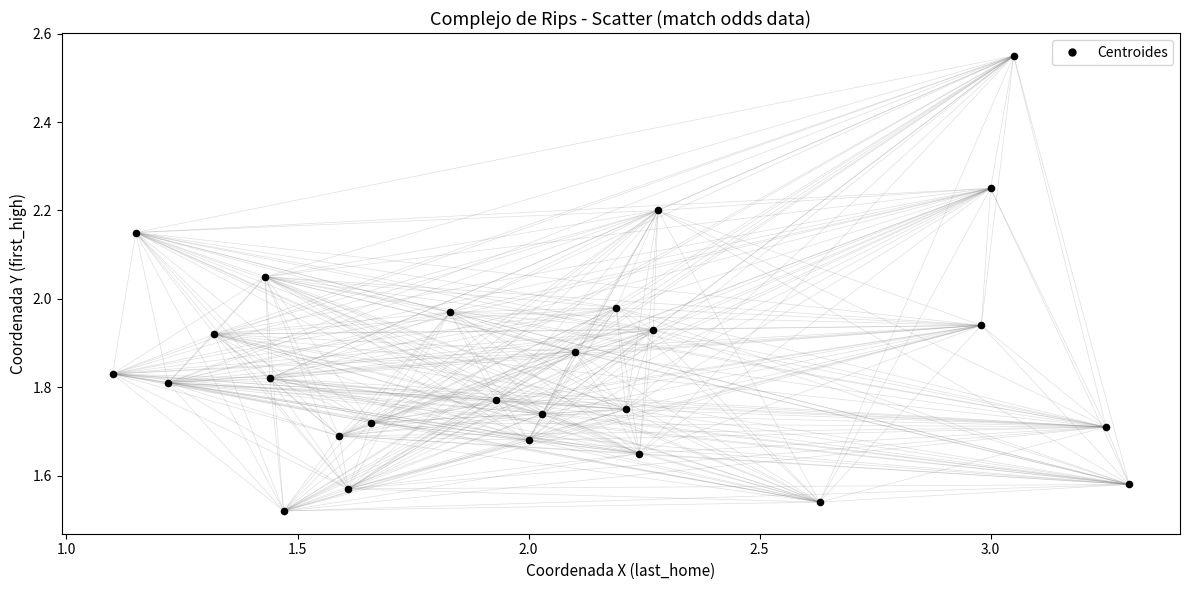

What is the range of Y values (max minus min)?

1.0